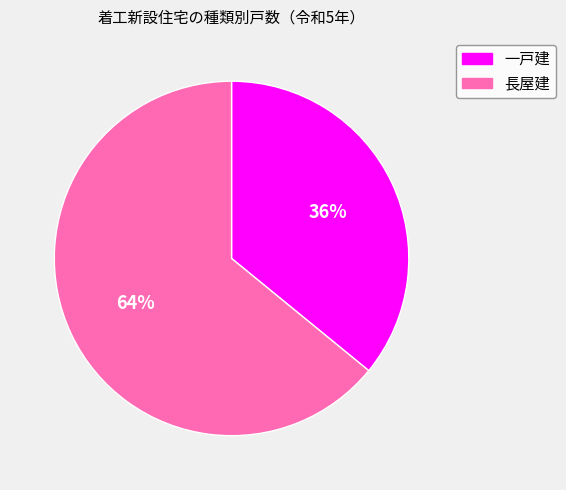

To the nearest percent, what is the difference between the largest and smallest slice percentages?

28%